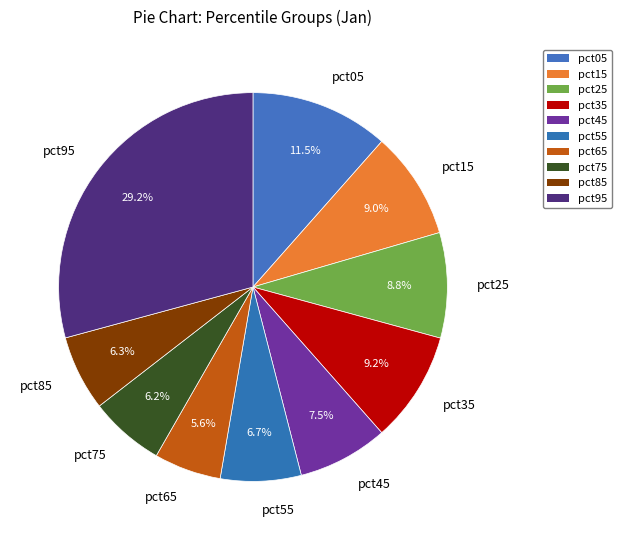

To the nearest percent, what is the difference between the pct85 and pct15 slice percentages?

3%